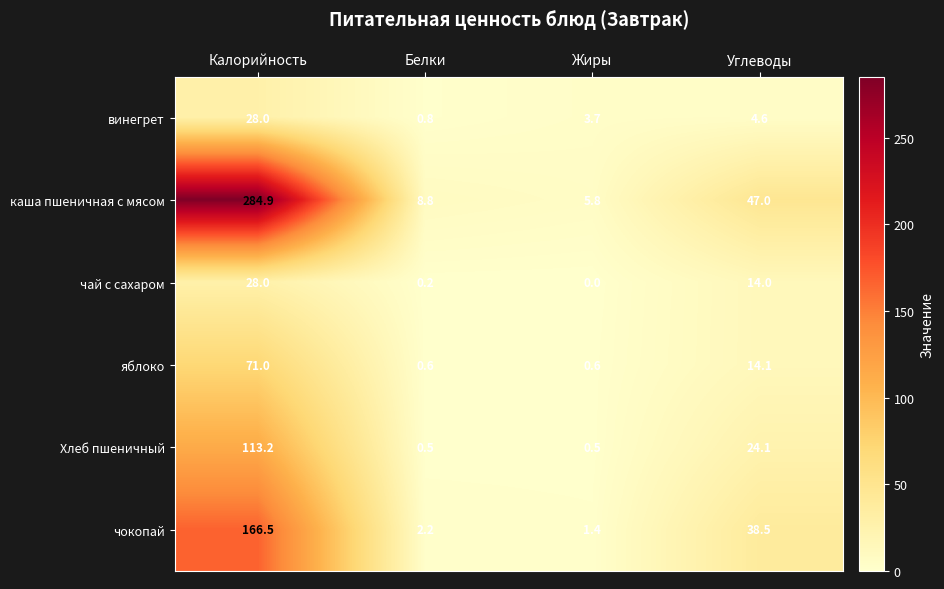

What is the difference between the maximum and minimum values in the каша пшеничная с мясом series?

279.1